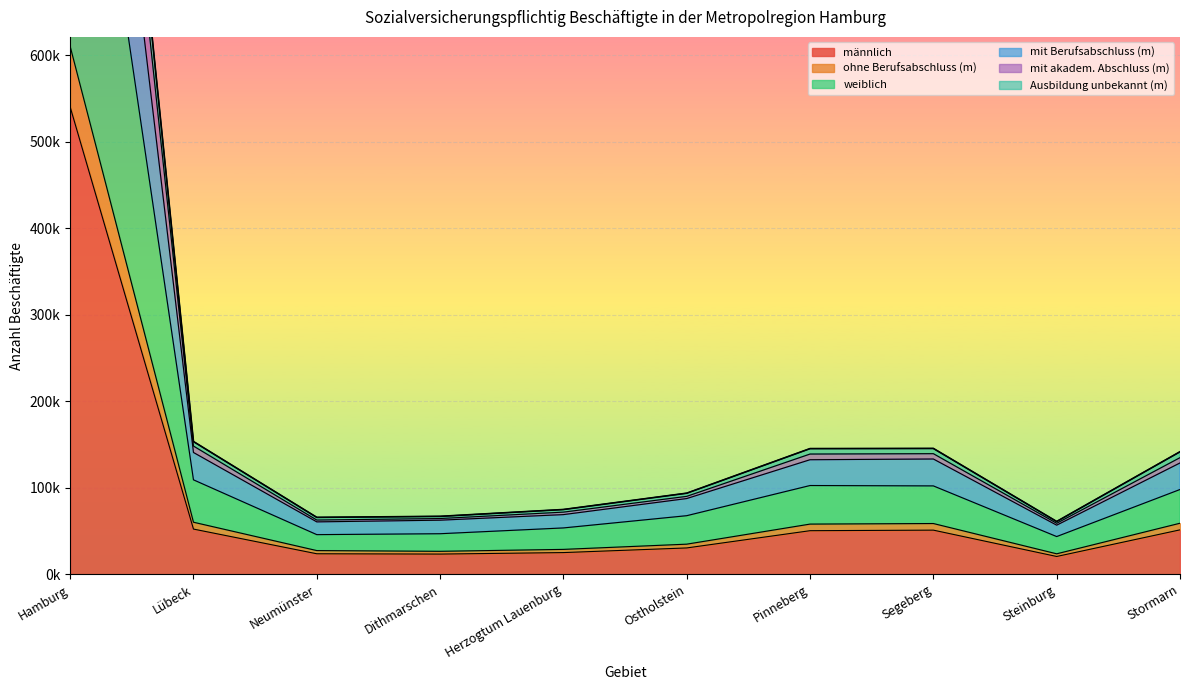

True or false: ohne Berufsabschluss (m) and mit Berufsabschluss (m) cross at least once.

False